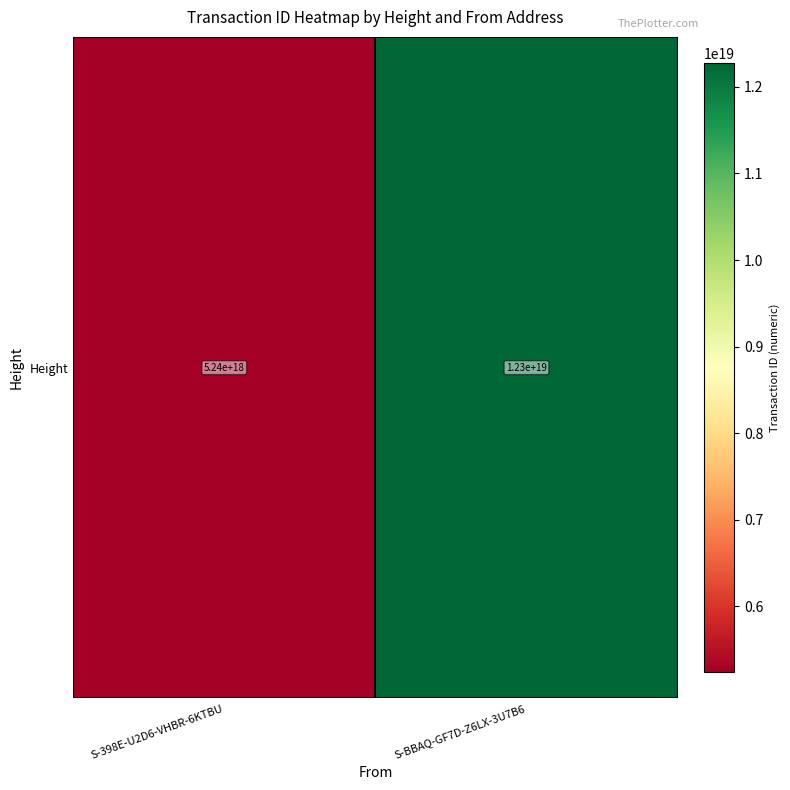

Reading left to right, list all the values displayed in this chart.

S-398E-U2D6-VHBR-6KTBU=5241209263528765440	S-BBAQ-GF7D-Z6LX-3U7B6=12271167228918542336